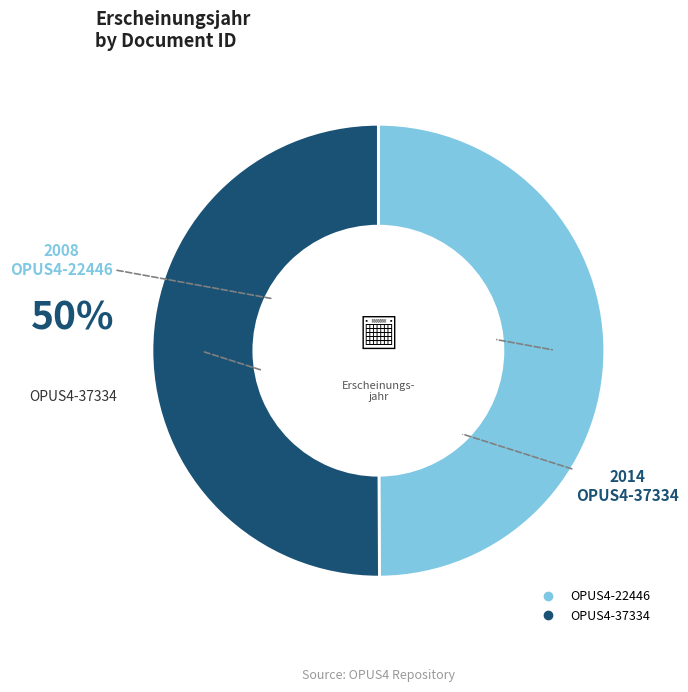

Is the sum of OPUS4-22446 and OPUS4-37334 greater than half?

Yes